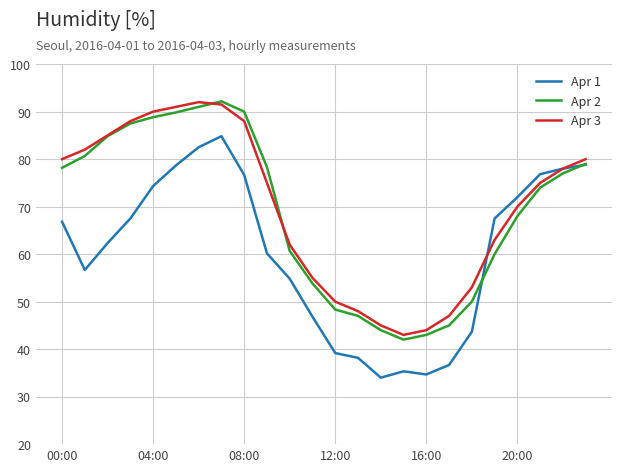

True or false: Apr 3 has more than 0 interior local peaks.

True